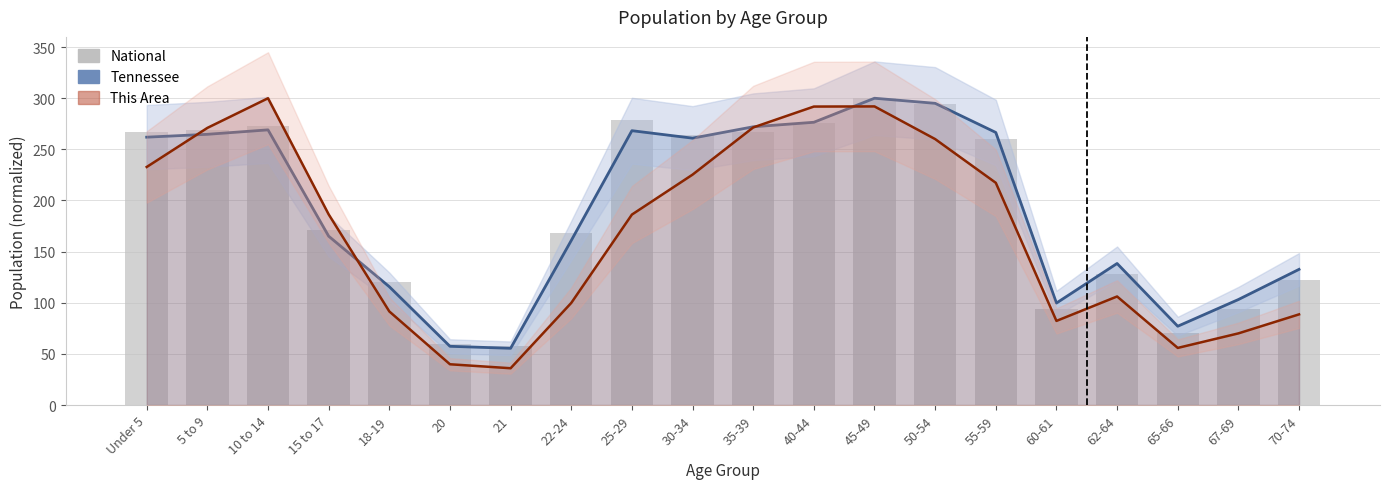

What is the average value of the Tennessee series?

192.0